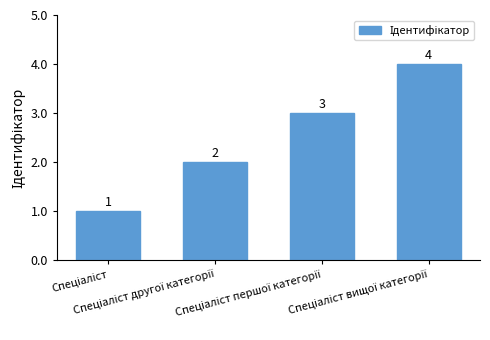

How many values are between 2 and 4?

3